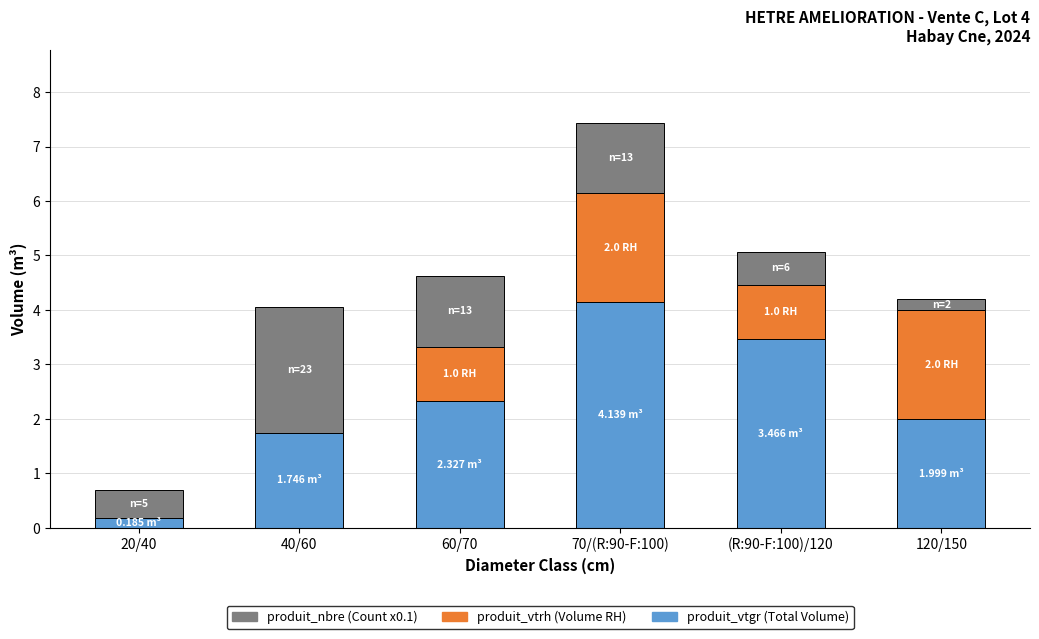

At which category is the sum across all series the highest?

70/(R:90-F:100)